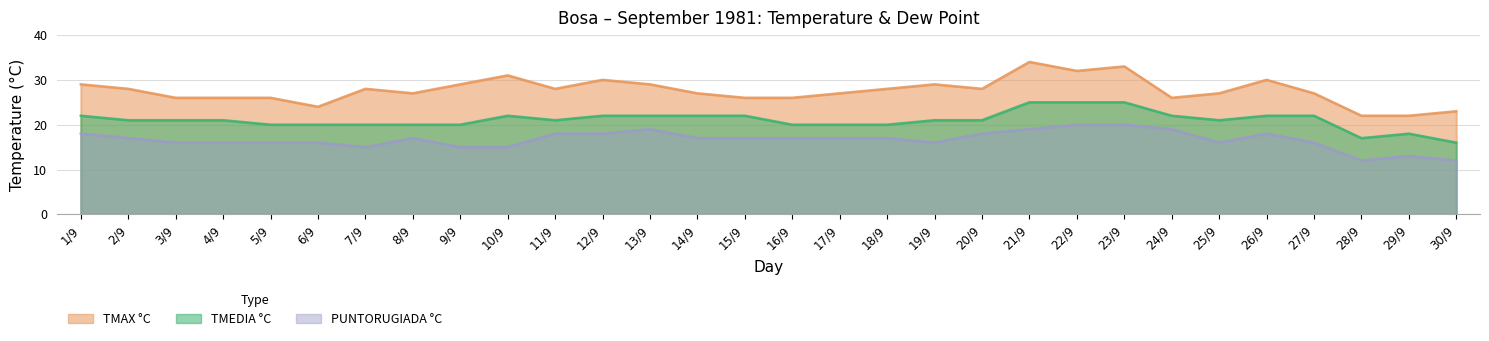

True or false: PUNTORUGIADA °C and TMEDIA °C intersect in this chart.

False